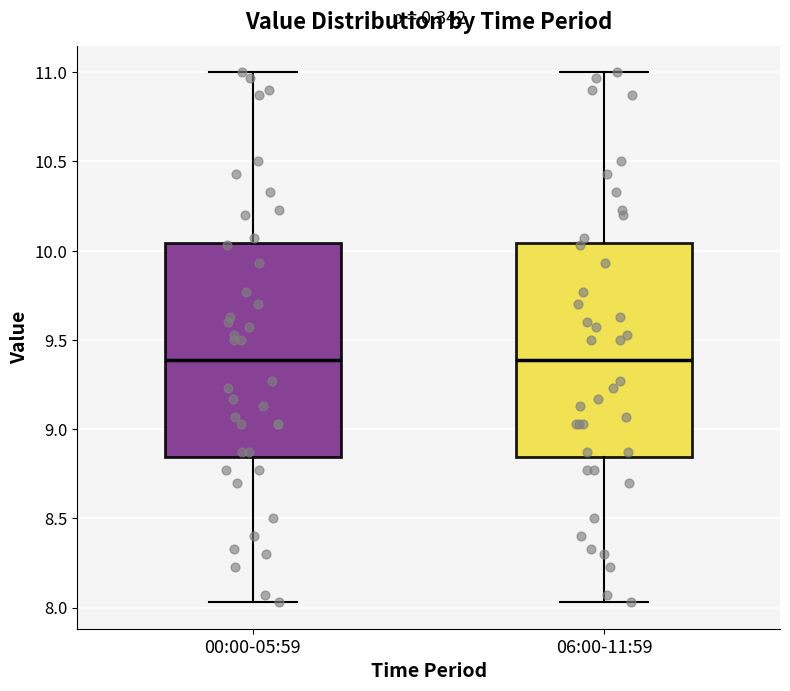

Where does the median line of the box for 00:00-05:59 sit on the y-axis? The values are not printed on the chart, so give them approximately, as read against the axis.

9.40